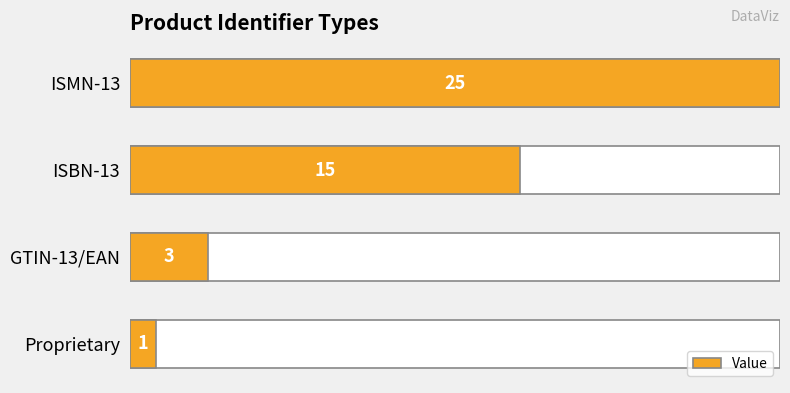

What is the minimum value shown in the chart?

1